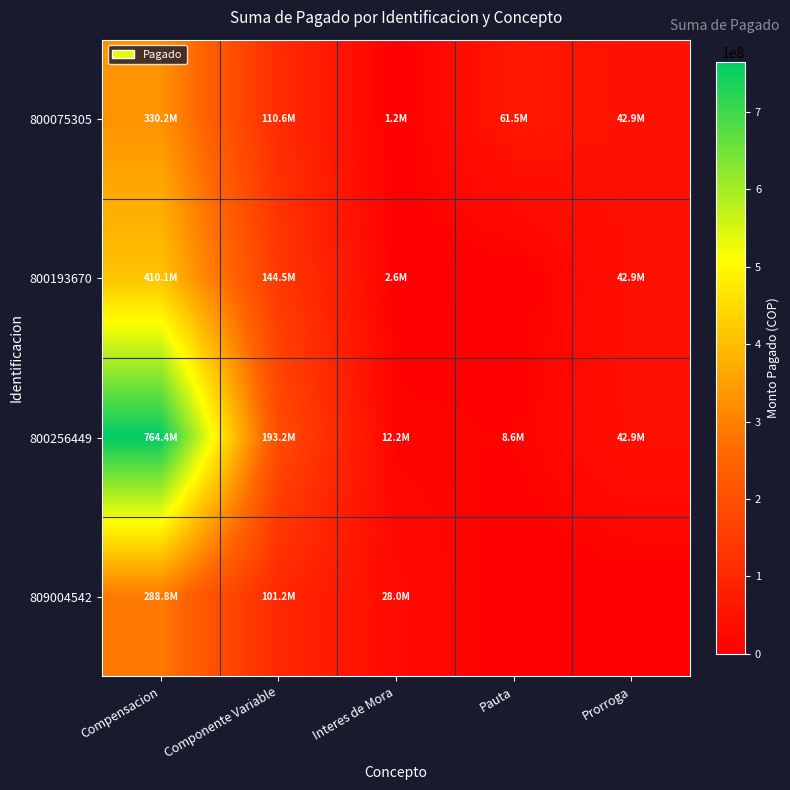

Reading left to right, transcribe all the data shown in this chart.

800075305: Compensacion=330180669.0	Componente Variable=110627327.7	Interes de Mora=1164645.5	Pauta=61458052.2	Prorroga=42853720.0
800193670: Compensacion=410112728.0	Componente Variable=144548844.0	Interes de Mora=2646176.0	Pauta=0.0	Prorroga=42853720.0
800256449: Compensacion=764431805.0	Componente Variable=193208798.0	Interes de Mora=12154852.0	Pauta=8564854.0	Prorroga=42853715.0
809004542: Compensacion=288821916.1	Componente Variable=101214224.7	Interes de Mora=27988581.0	Pauta=0.0	Prorroga=0.0